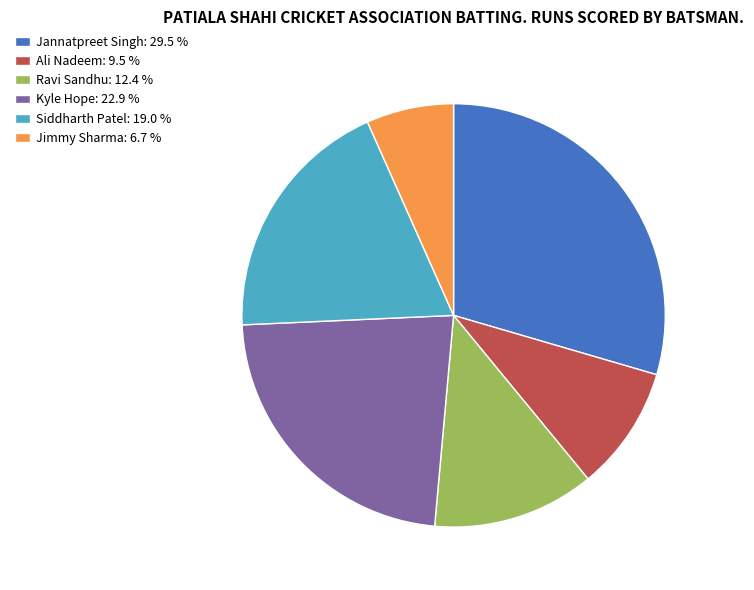

Is Jannatpreet Singh the majority of the pie?

No